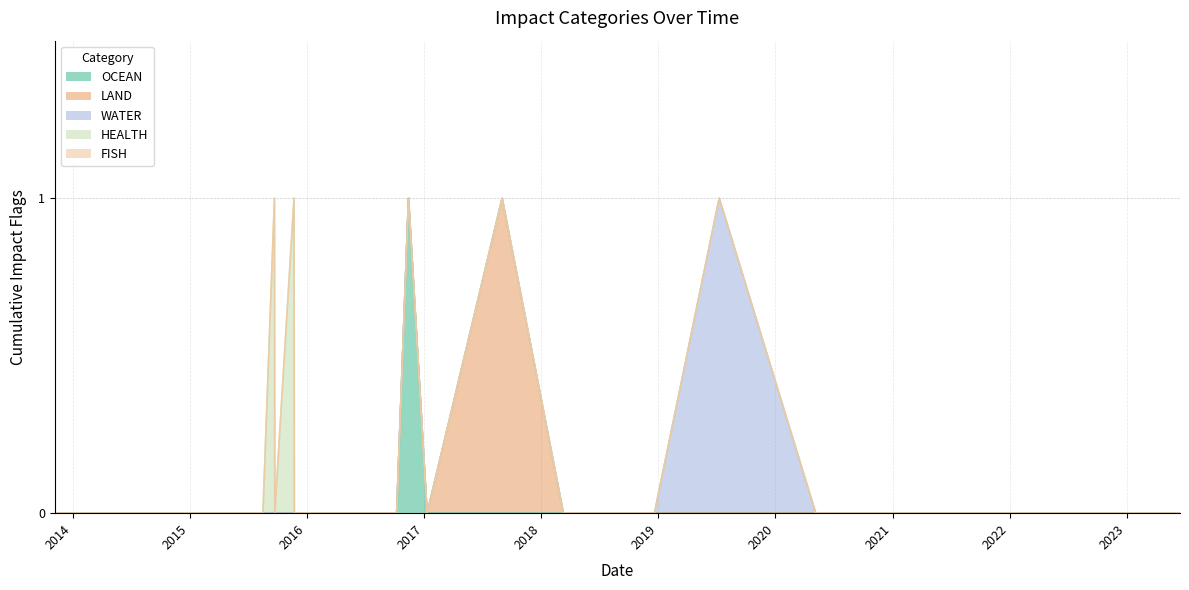

Where is the first local maximum for OCEAN?

2016-11-13